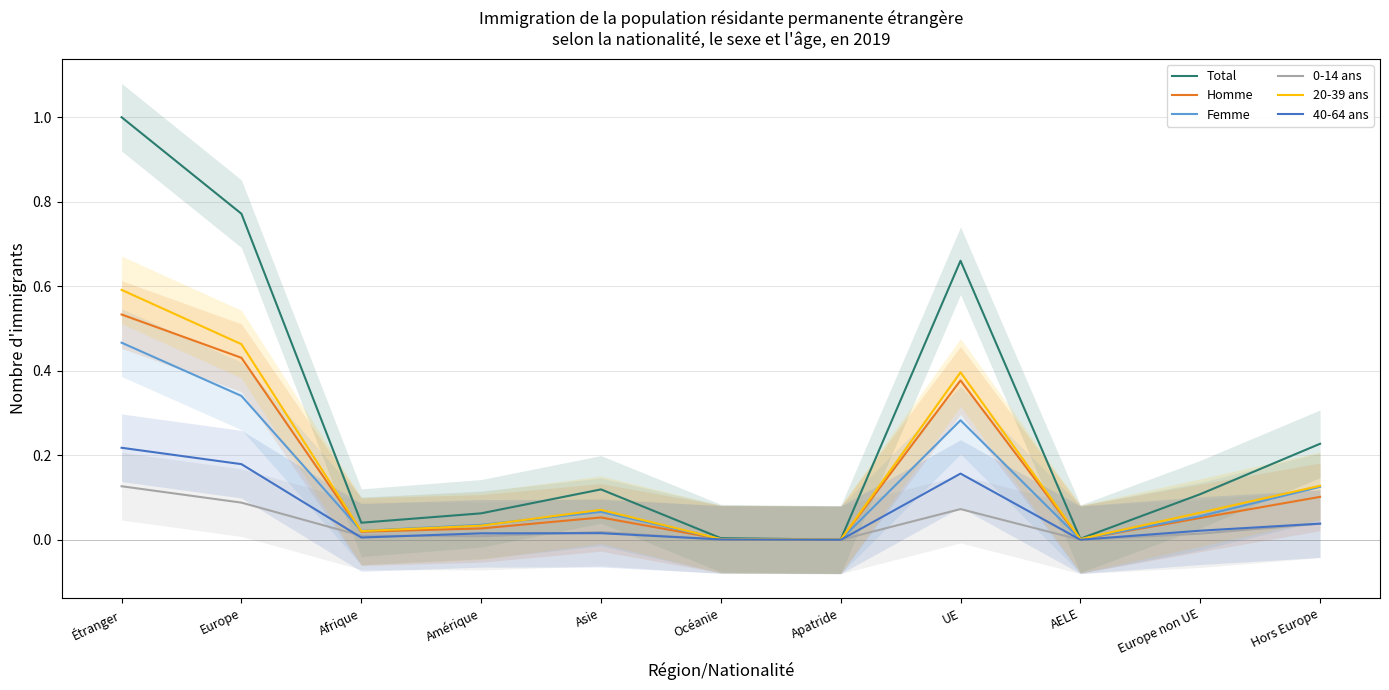

At which category does Homme reach its first local valley?

Afrique